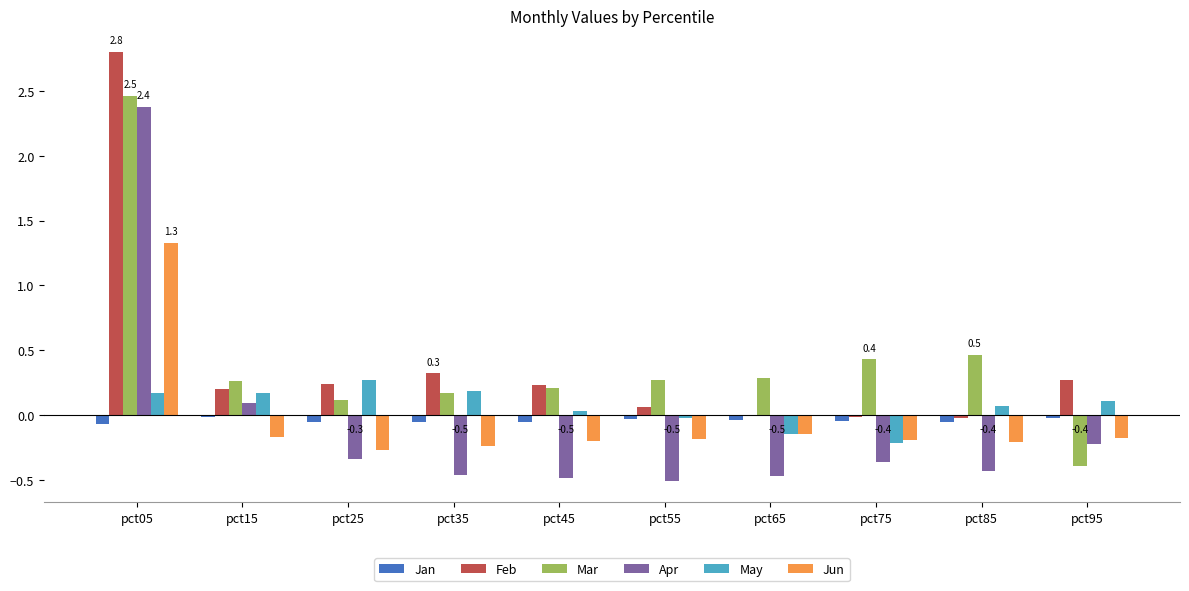

Where does the Apr series first go above 0?

pct05